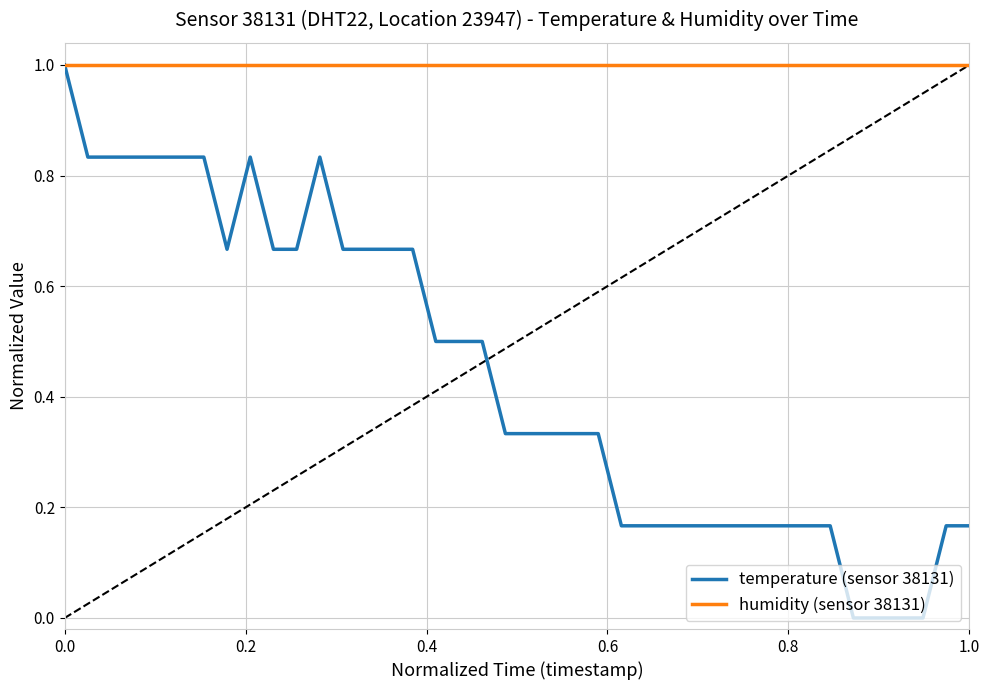

List the series in order of their overall mean, lowest first.

temperature (sensor 38131), humidity (sensor 38131)